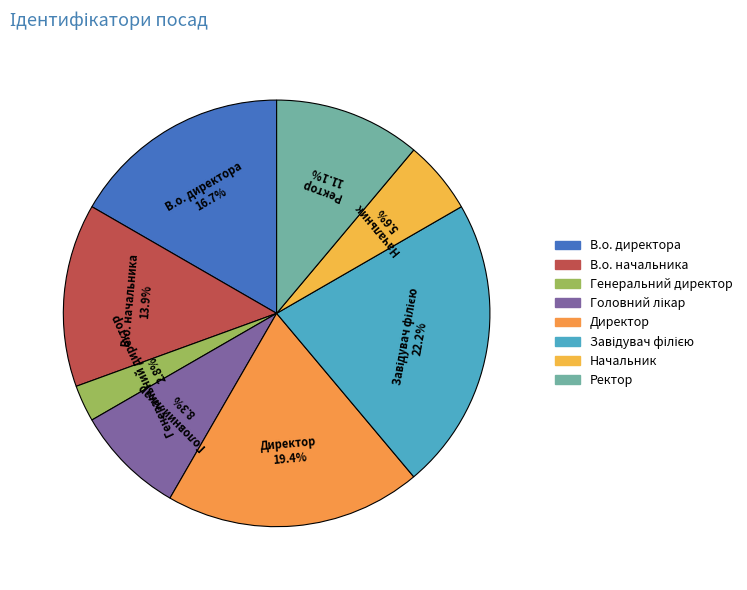

To the nearest percent, what is the difference between the В.о. директора and В.о. начальника slice percentages?

3%